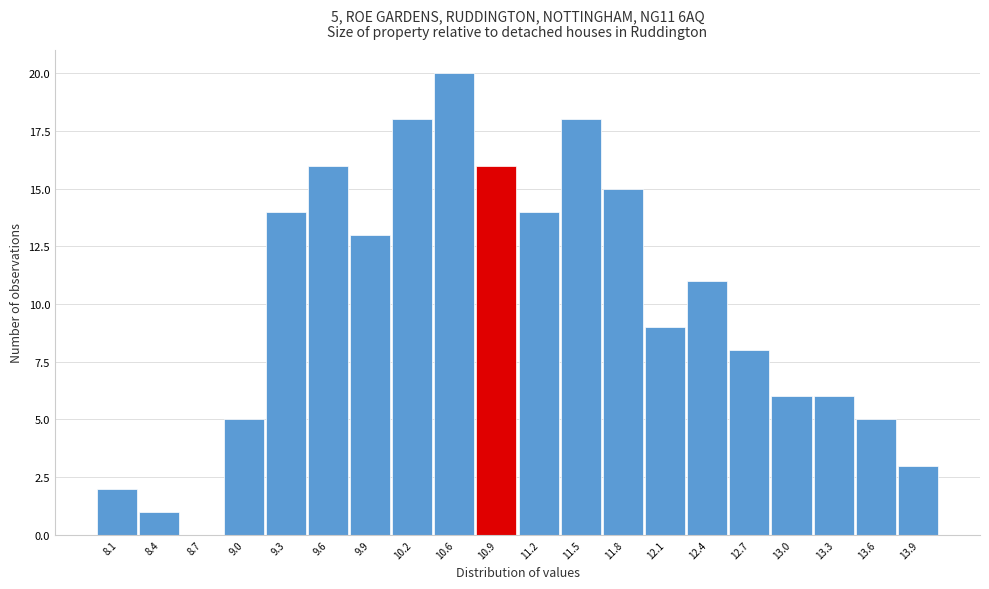

Which range on the x-axis has the tallest bar?

10.40 to 10.70